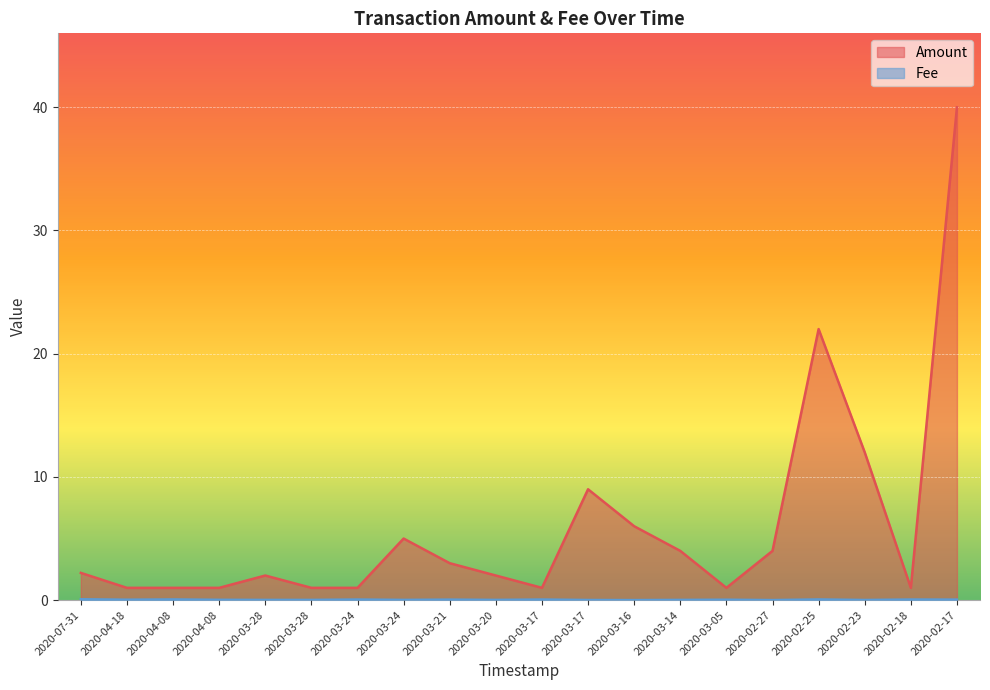

What is the difference between the highest and lowest values at 2020-03-24?

0.9